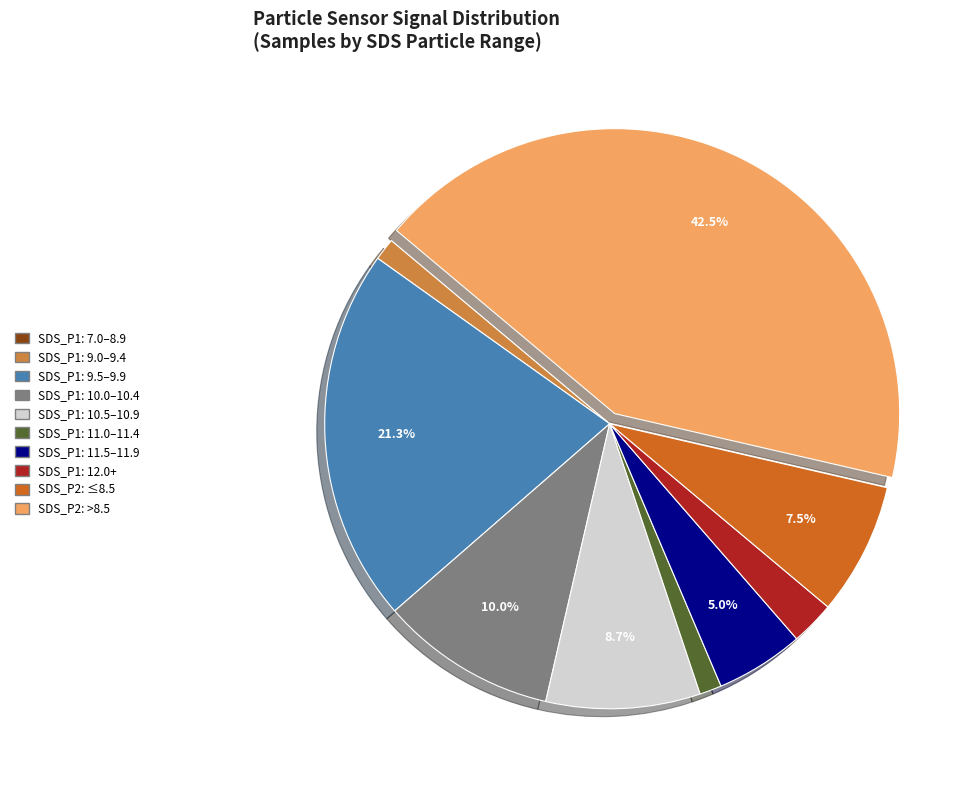

Is there a majority slice in this chart?

No